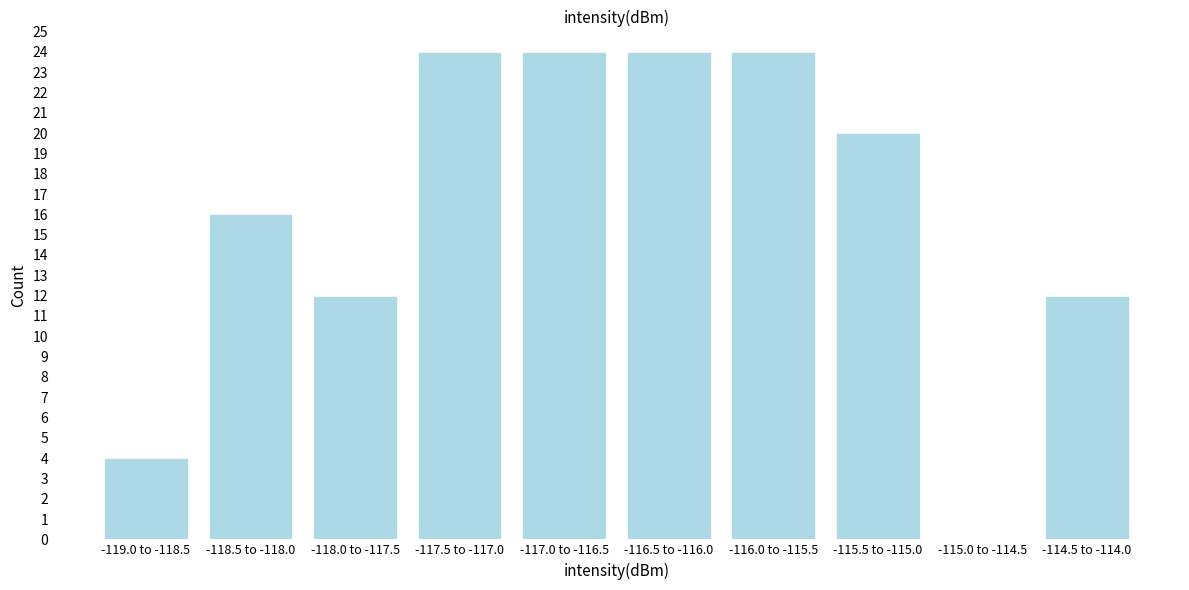

Reading right to left, transcribe all the data shown in this chart.

-114.5 to -114.0=12	-115.0 to -114.5=0	-115.5 to -115.0=20	-116.0 to -115.5=24	-116.5 to -116.0=24	-117.0 to -116.5=24	-117.5 to -117.0=24	-118.0 to -117.5=12	-118.5 to -118.0=16	-119.0 to -118.5=4